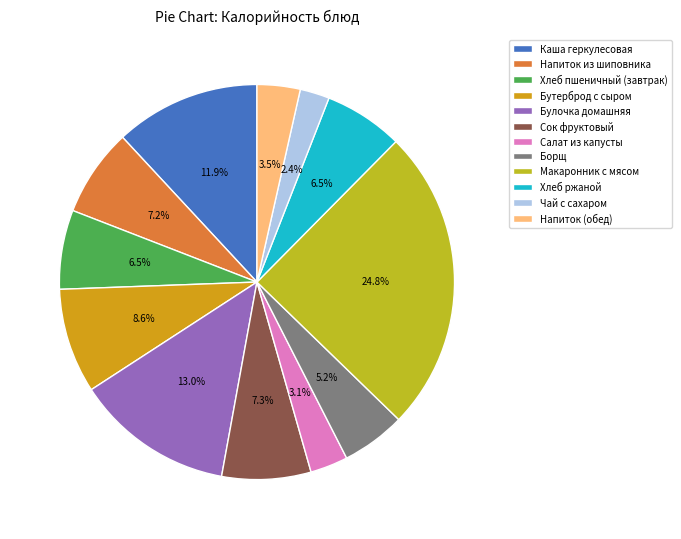

How much of the chart is everything except Салат из капусты?

96.9%